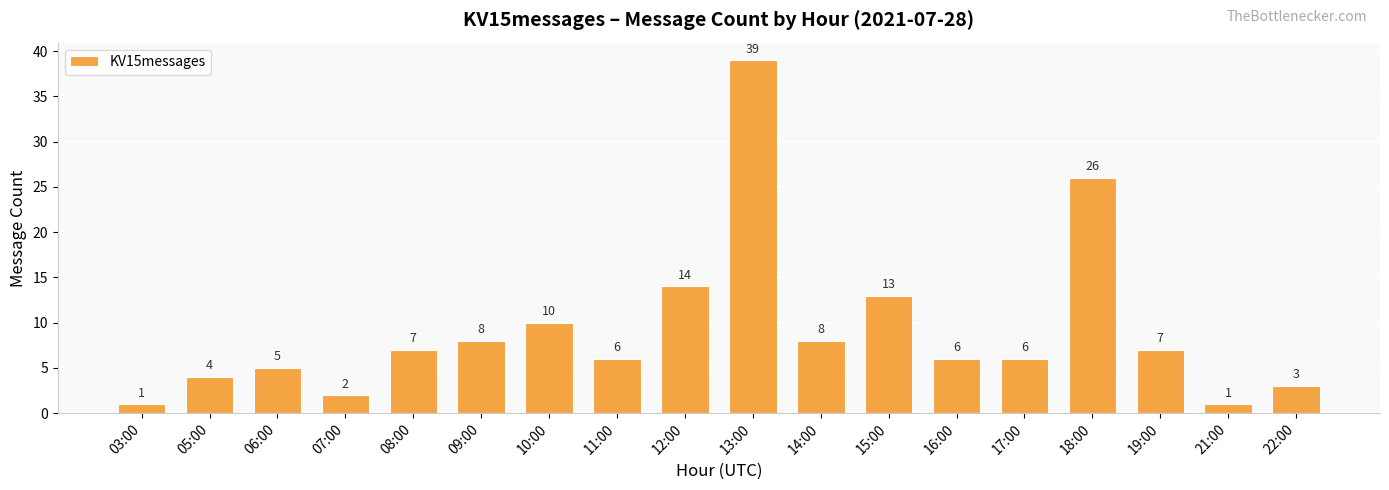

Approximately how many times larger is the value at 09:00 compared to 17:00?

1.3